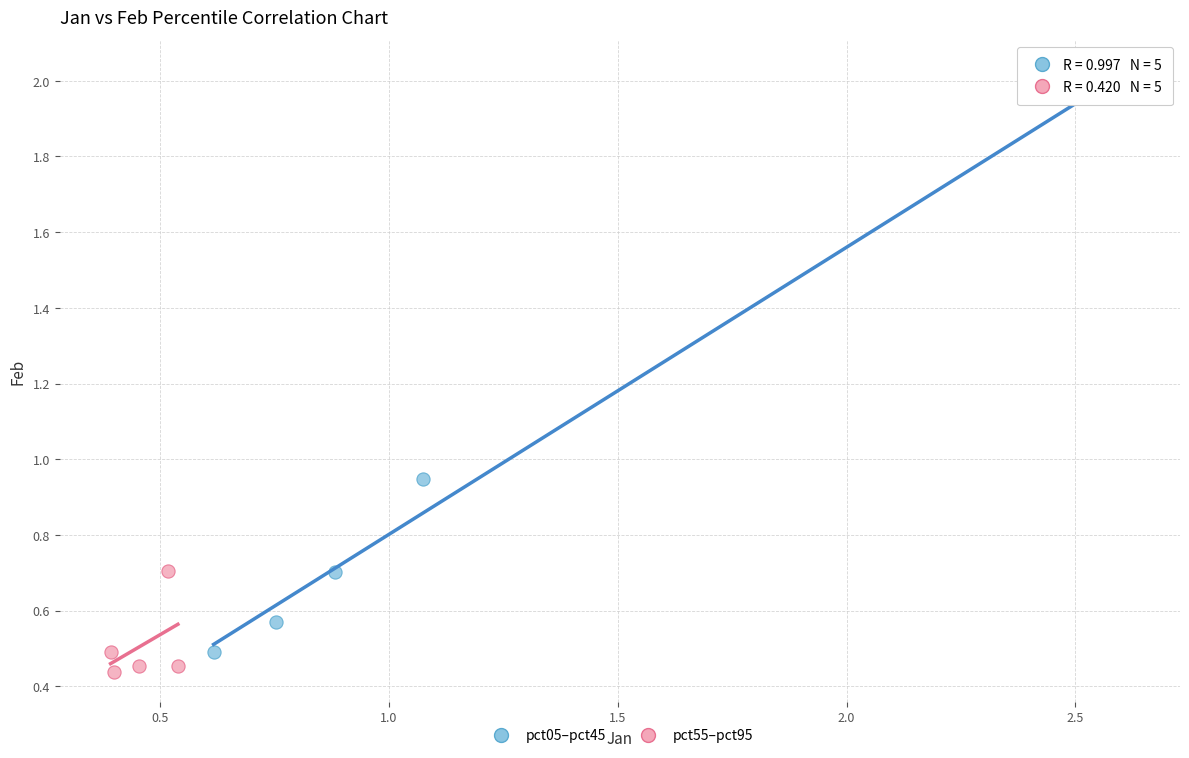

Which series contains the lowest Y value?

pct55–pct95